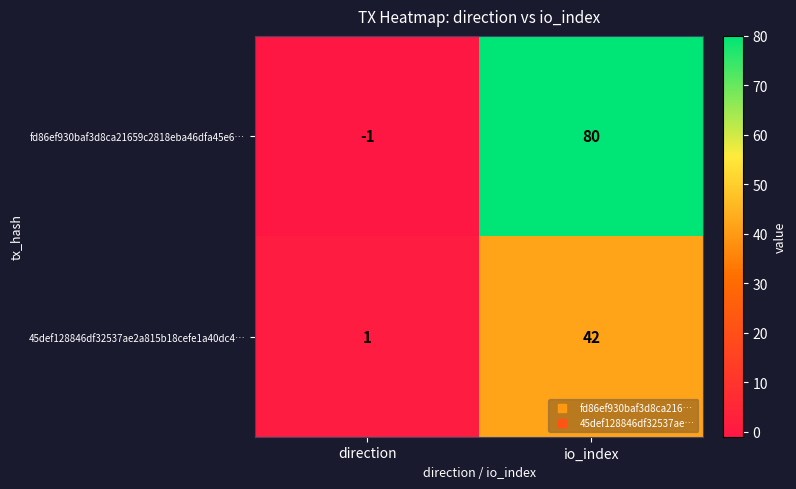

The value of 45def128846df32537ae2a815b18cefe1a40dc4… at direction is 0. True or false?

False